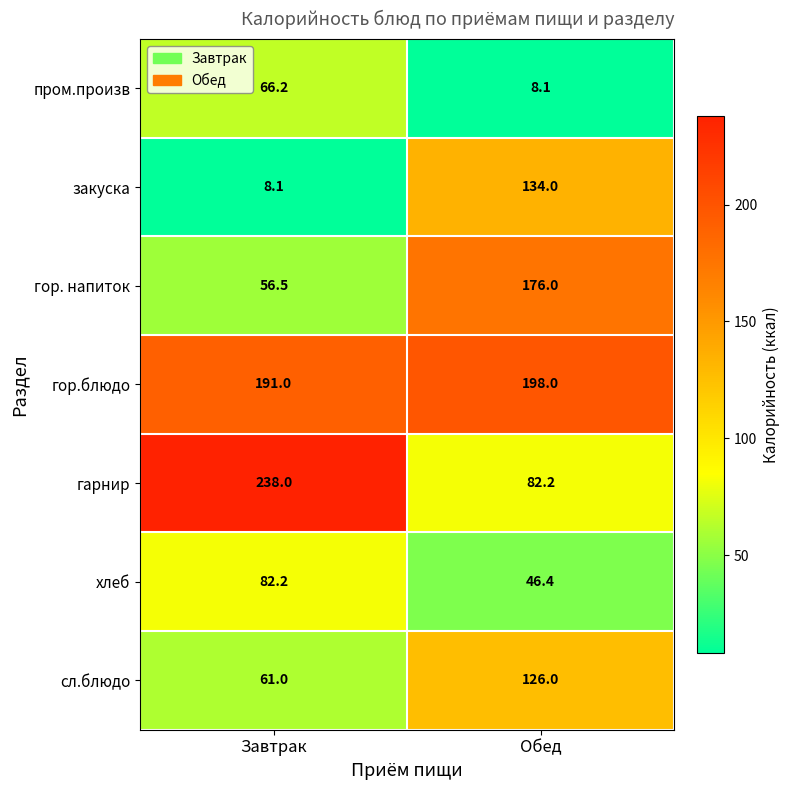

Count the number of data series in this chart.

7